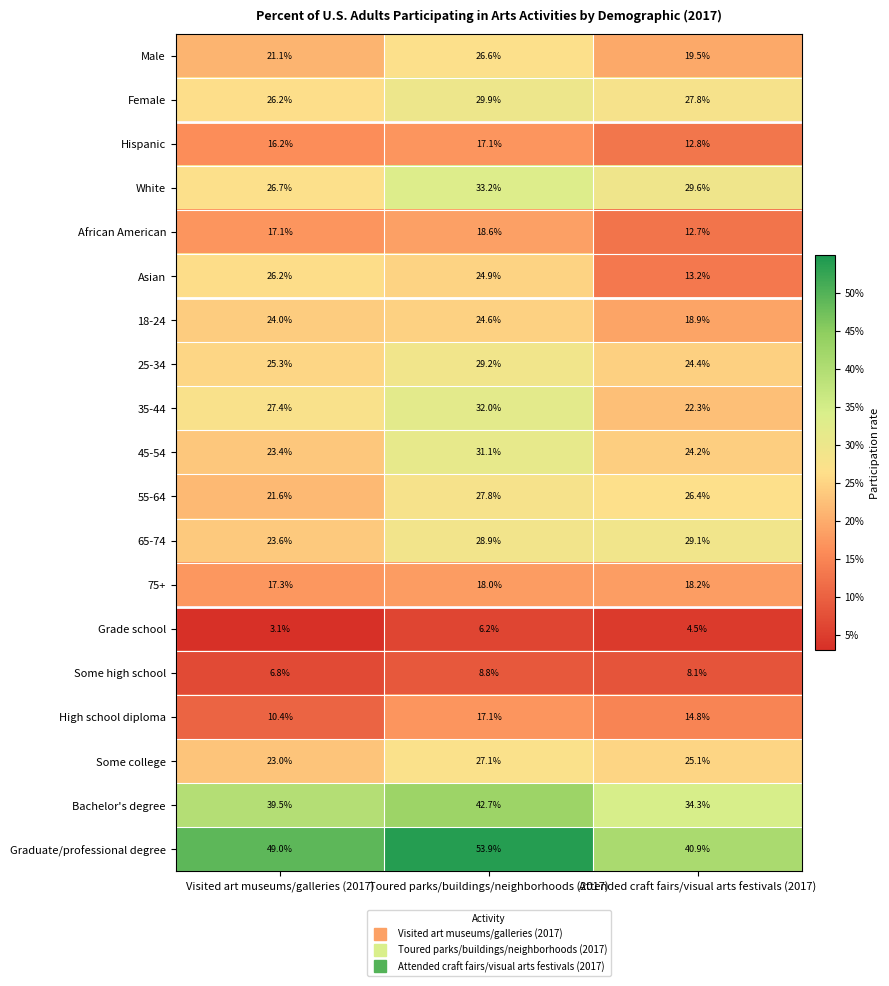

At which category is the sum across all series the highest?

Toured parks/buildings/neighborhoods (2017)